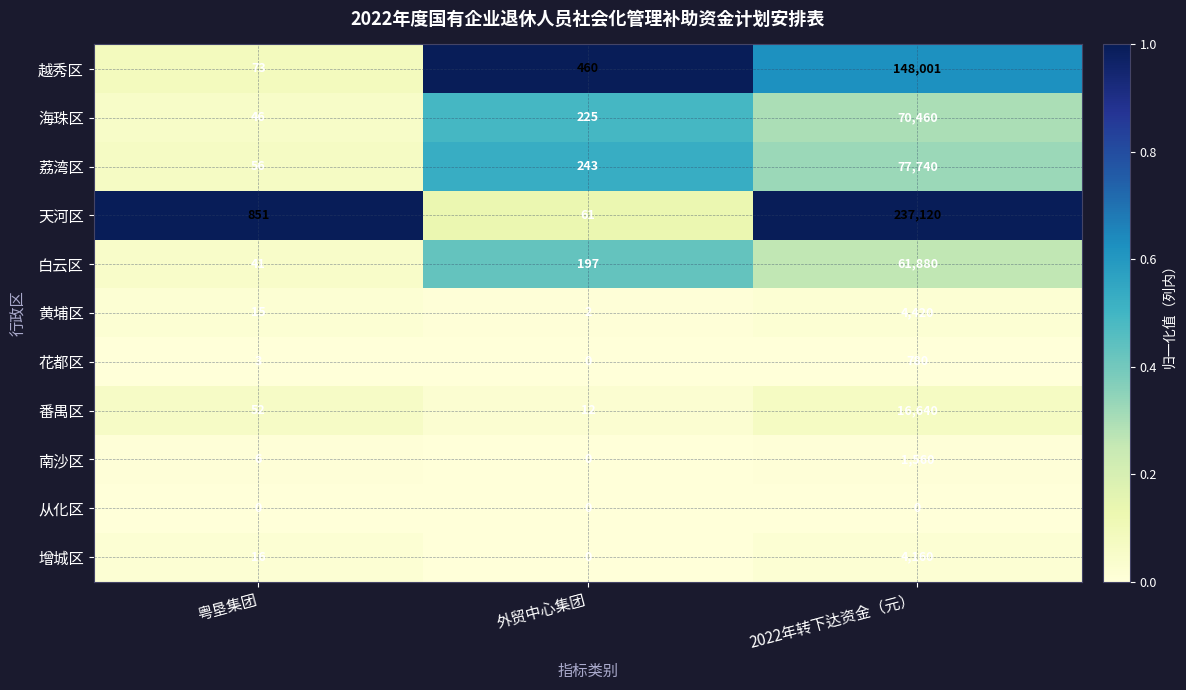

List the labels in order of 增城区 value, largest first.

2022年转下达资金（元）, 粤垦集团, 外贸中心集团